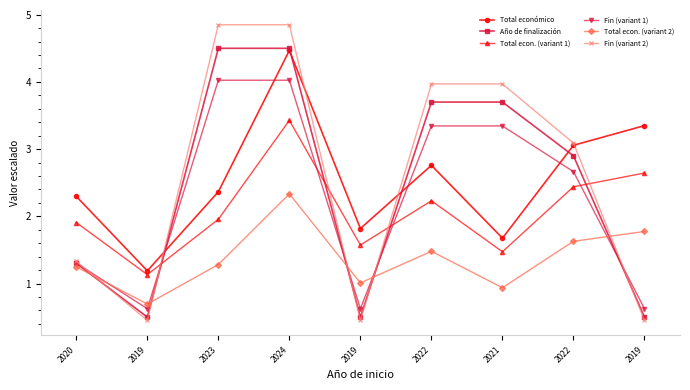

How many categories are shown in the chart?

9